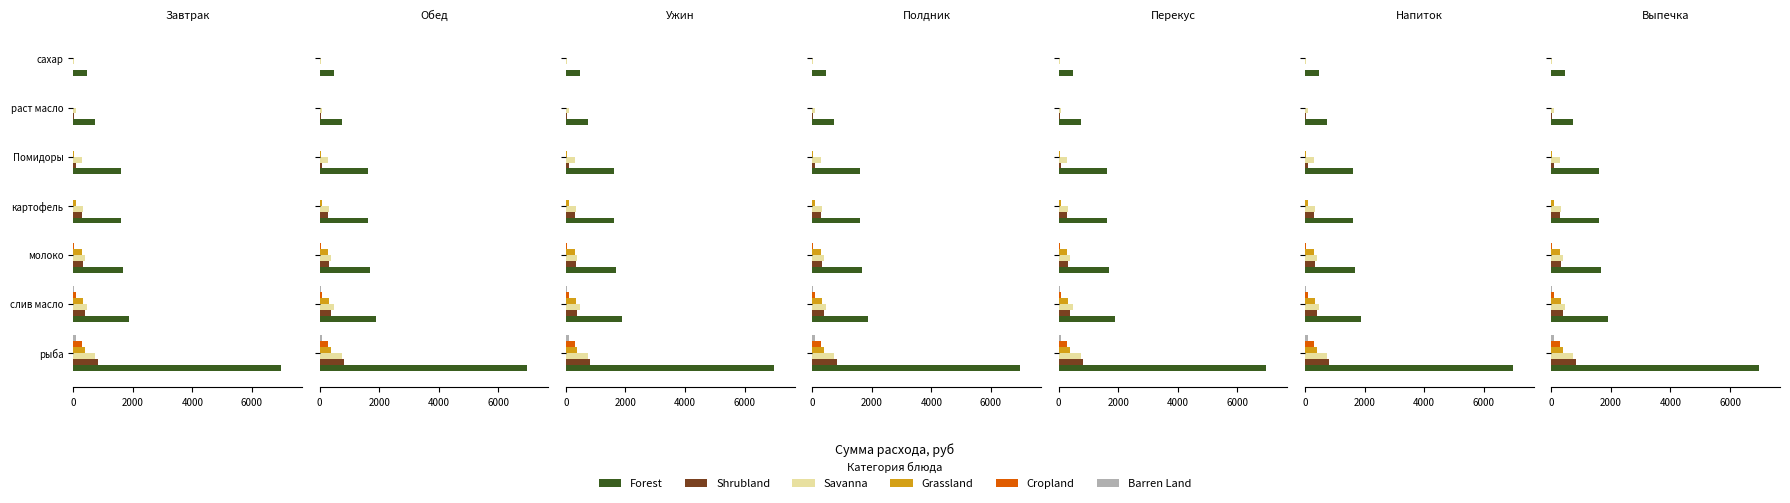

At how many categories does at least one series exceed 4901?

1